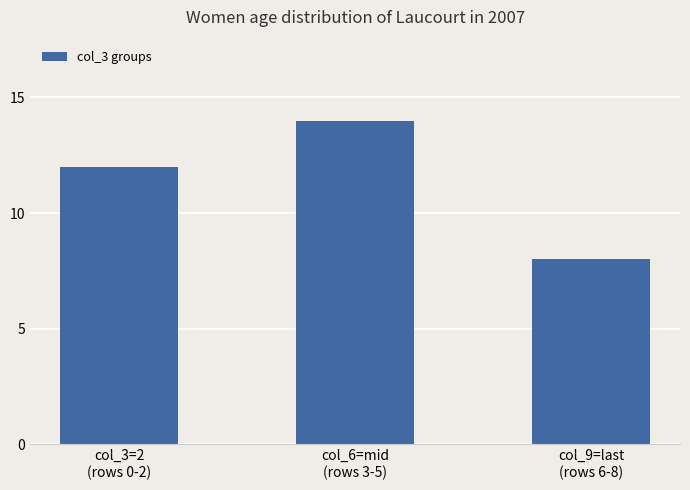

Count the values in the range 8 to 14.

3